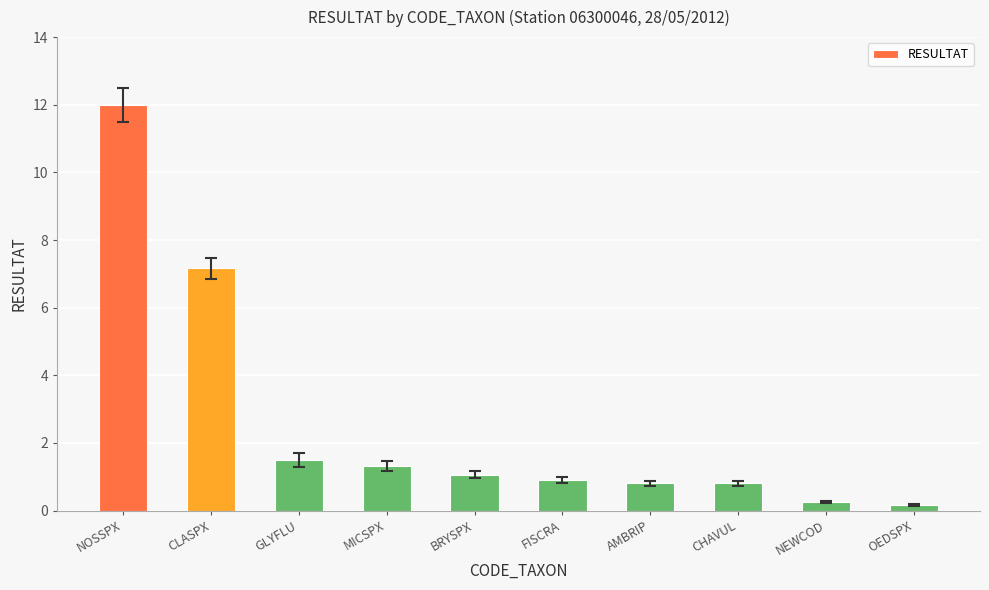

What position from the left is CLASPX?

2